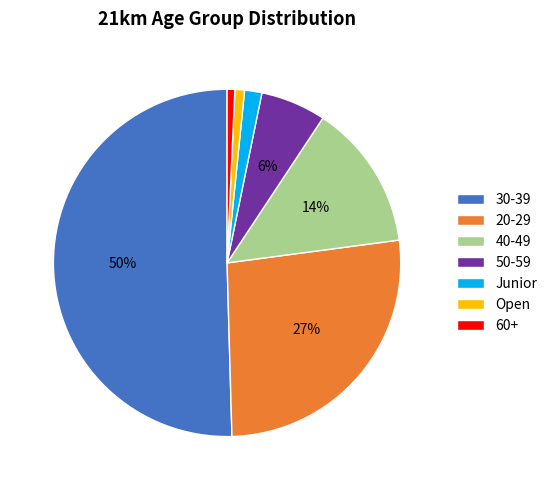

The 40-49 slice represents 5% of the pie. True or false?

False